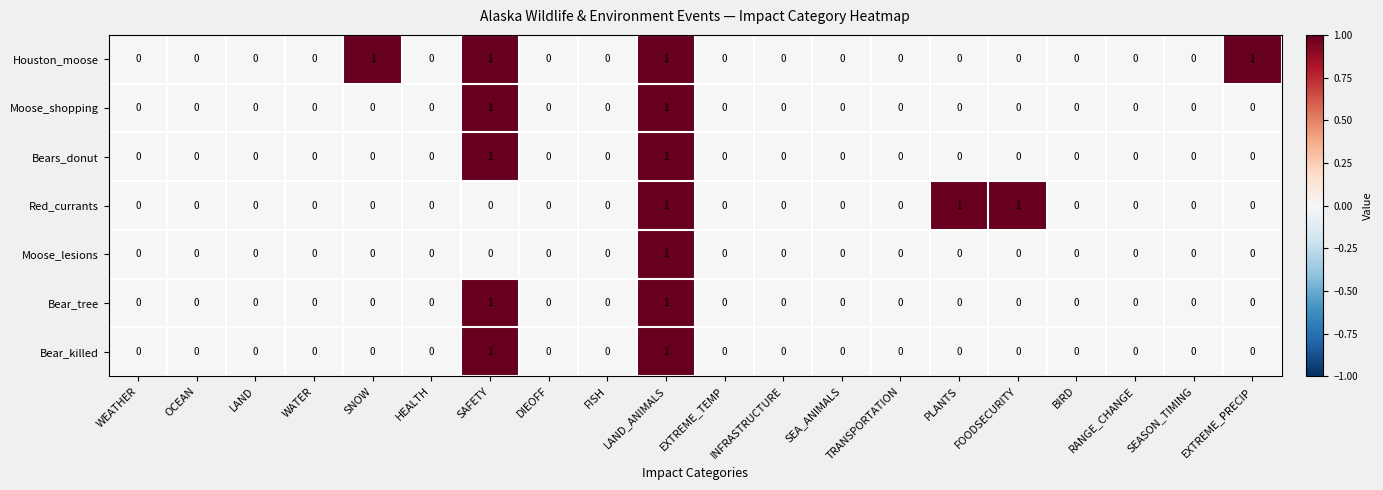

The Red_currants series shows 2 at FOODSECURITY. True or false?

False